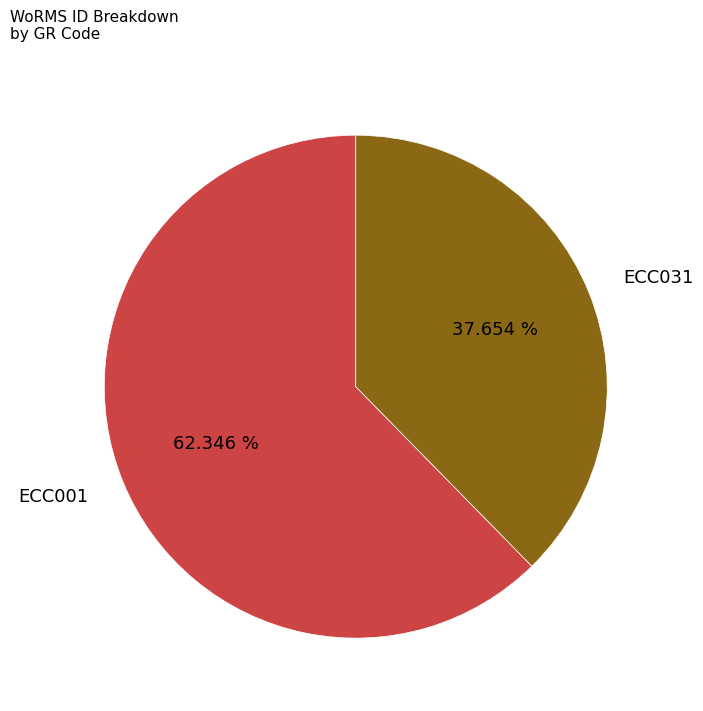

To the nearest percent, what is the difference between the ECC001 and ECC031 slice percentages?

25%